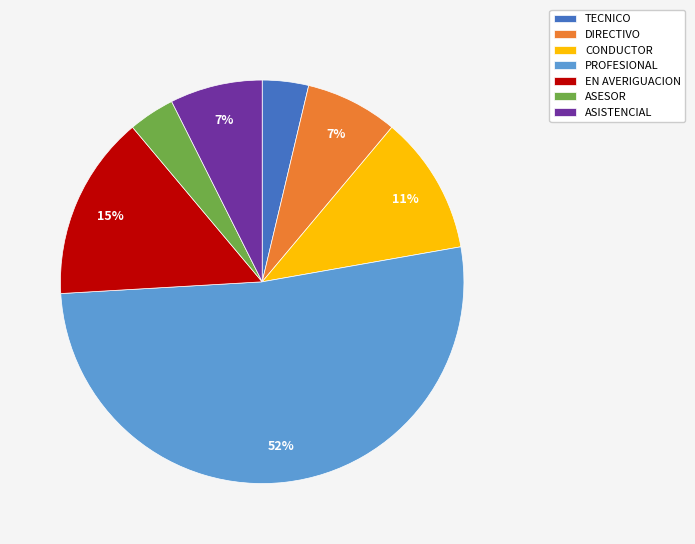

Is the sum of TECNICO and PROFESIONAL greater than half?

Yes